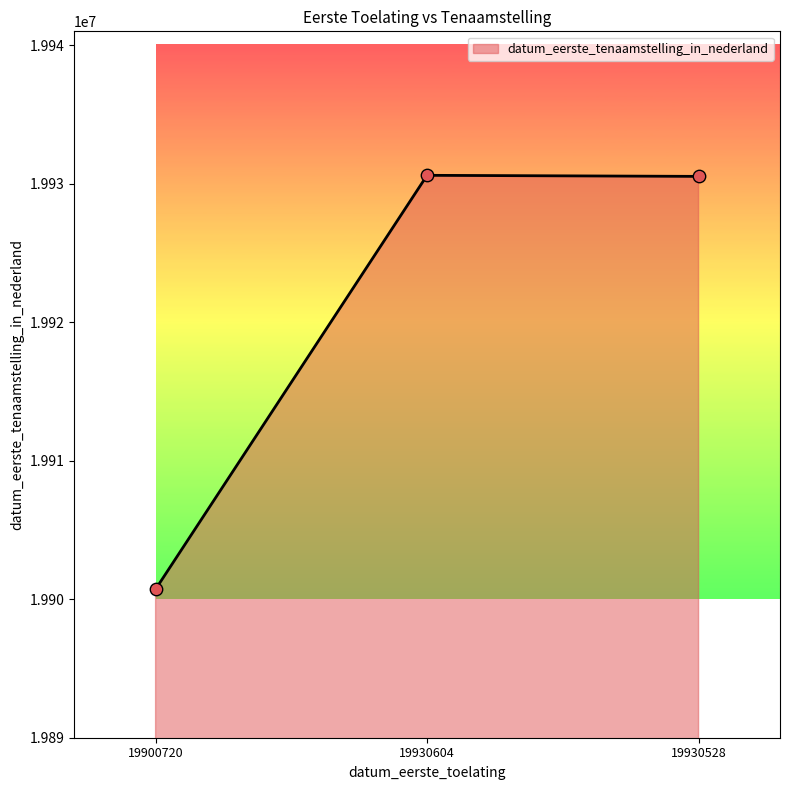

What is the ratio of the value at 19930528 to the value at 19900720?

1.0